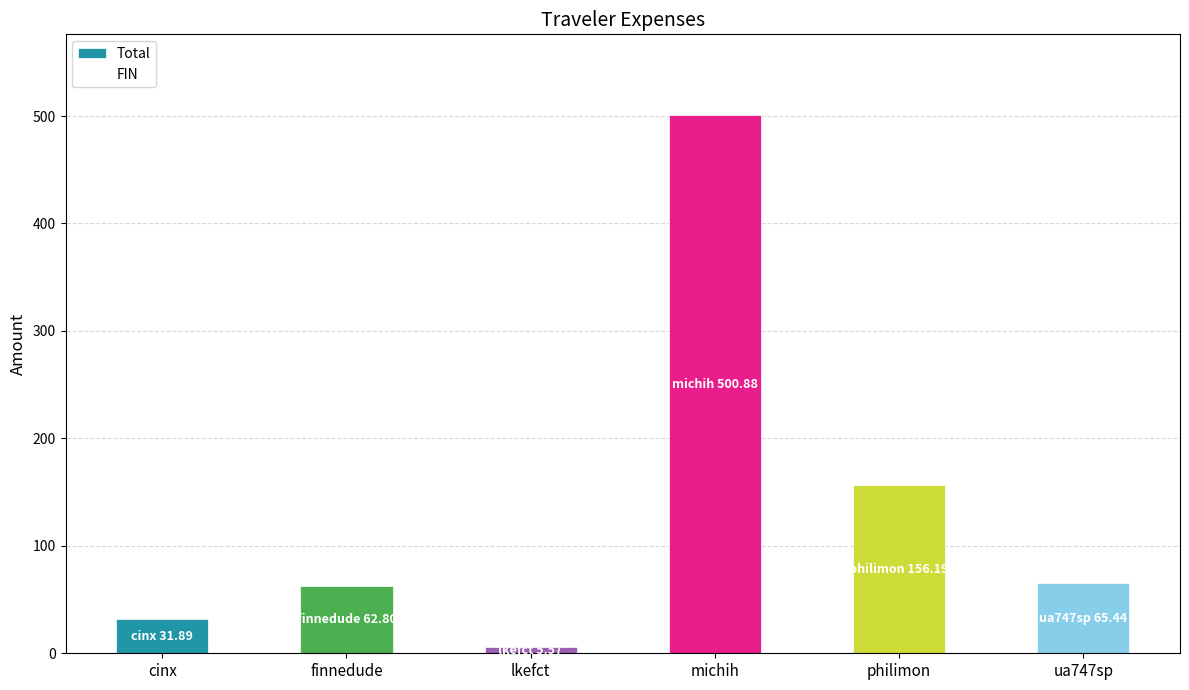

Are the bars horizontal?

No